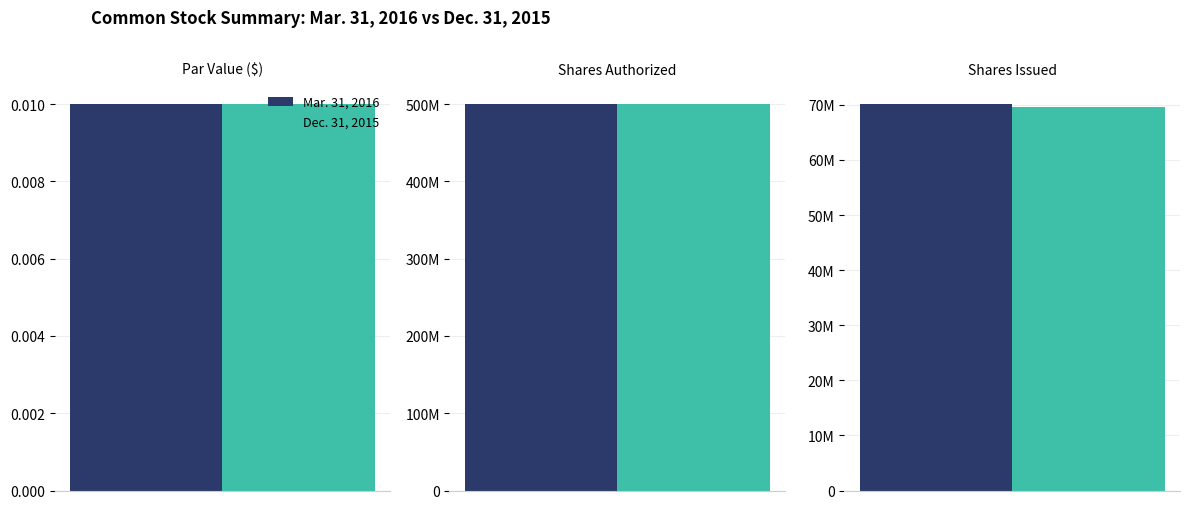

What position from the right is Shares Issued?

1